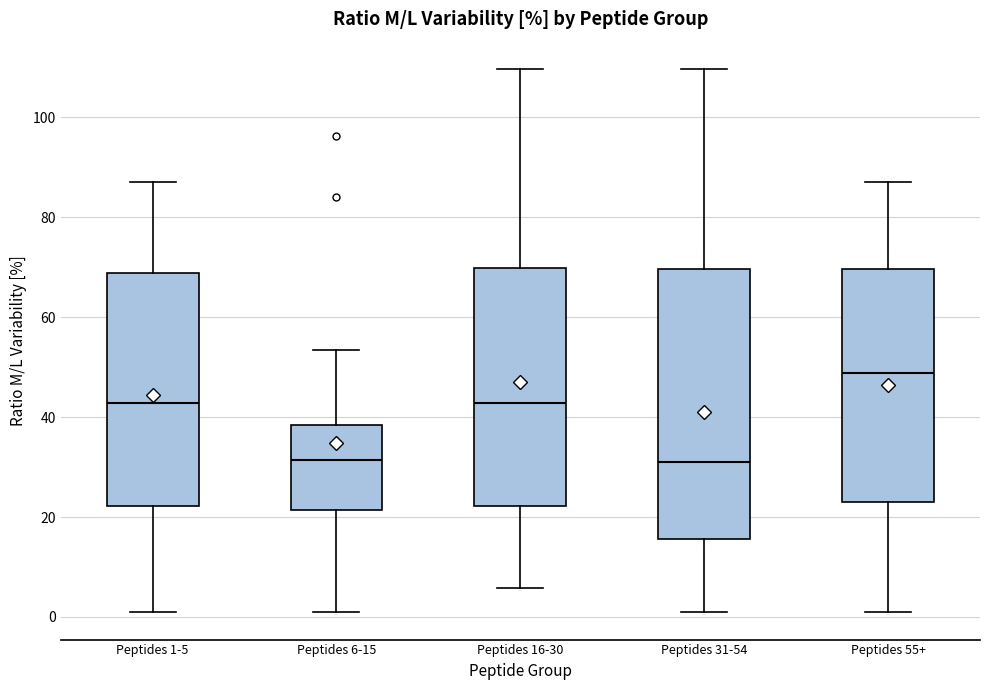

Which box has the highest median line?

Peptides 55+